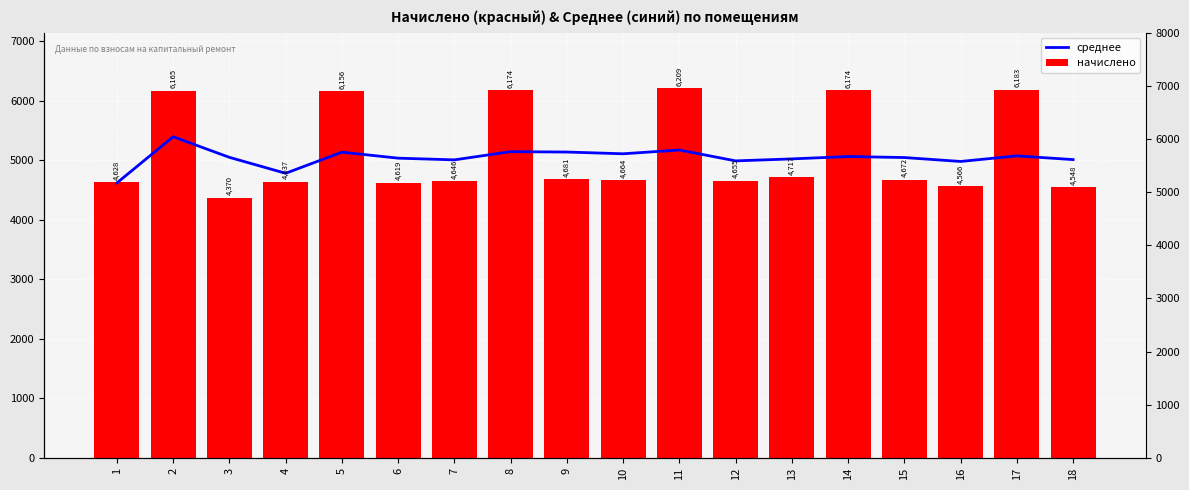

What is the difference between the maximum and second lowest values in the начислено series?

1661.1